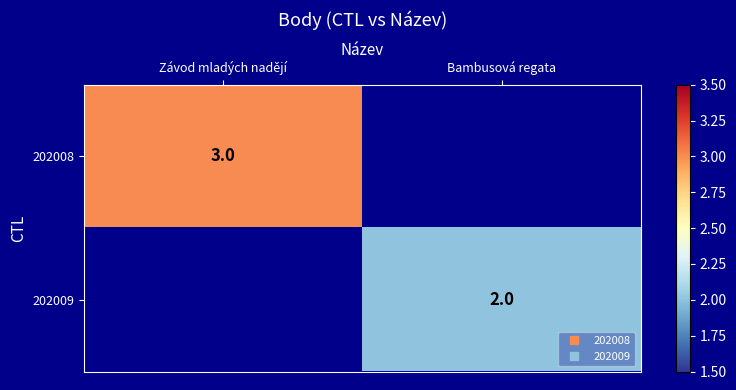

At how many categories does at least one series exceed 2?

1